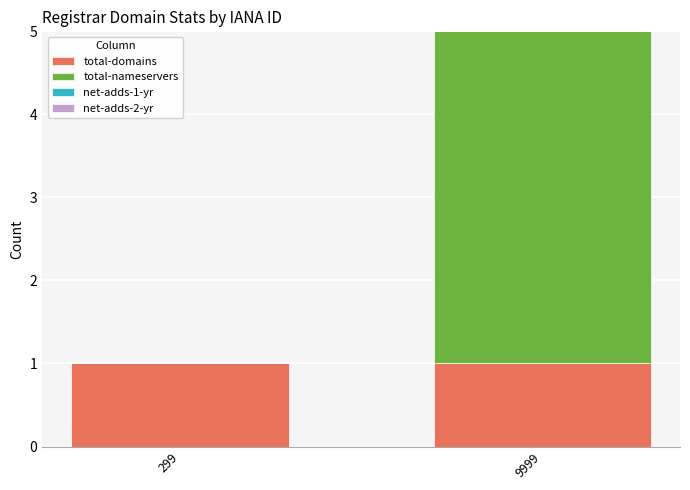

The value of total-domains at 299 is 1. True or false?

True